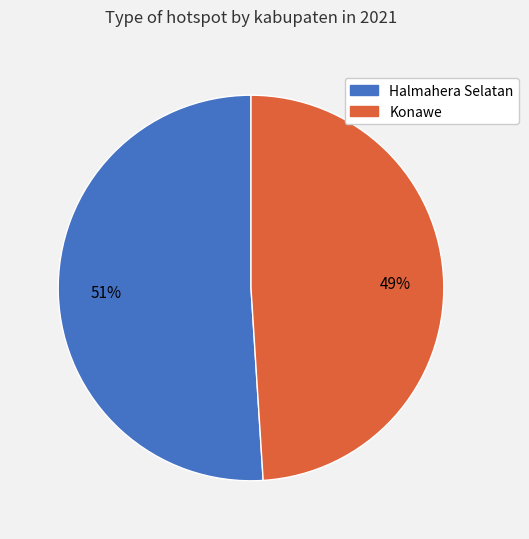

What is the largest slice in the pie chart?

Halmahera Selatan